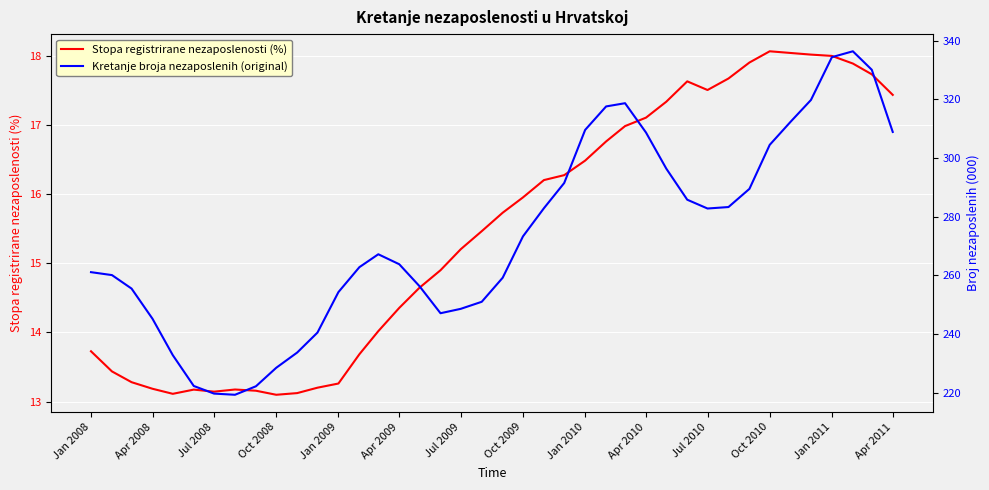

Which series has the largest total across all categories?

Kretanje broja nezaposlenih (original)